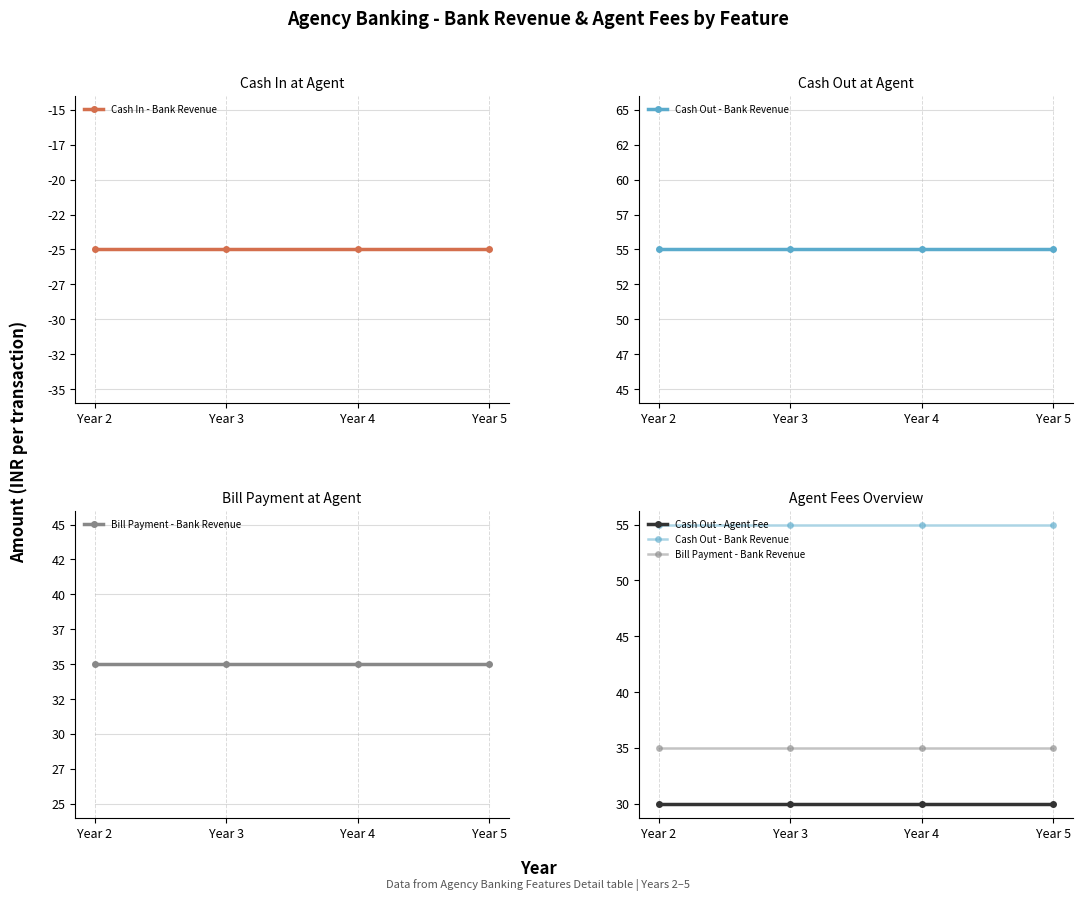

What is the highest value of the Cash In - Bank Revenue series?

-25